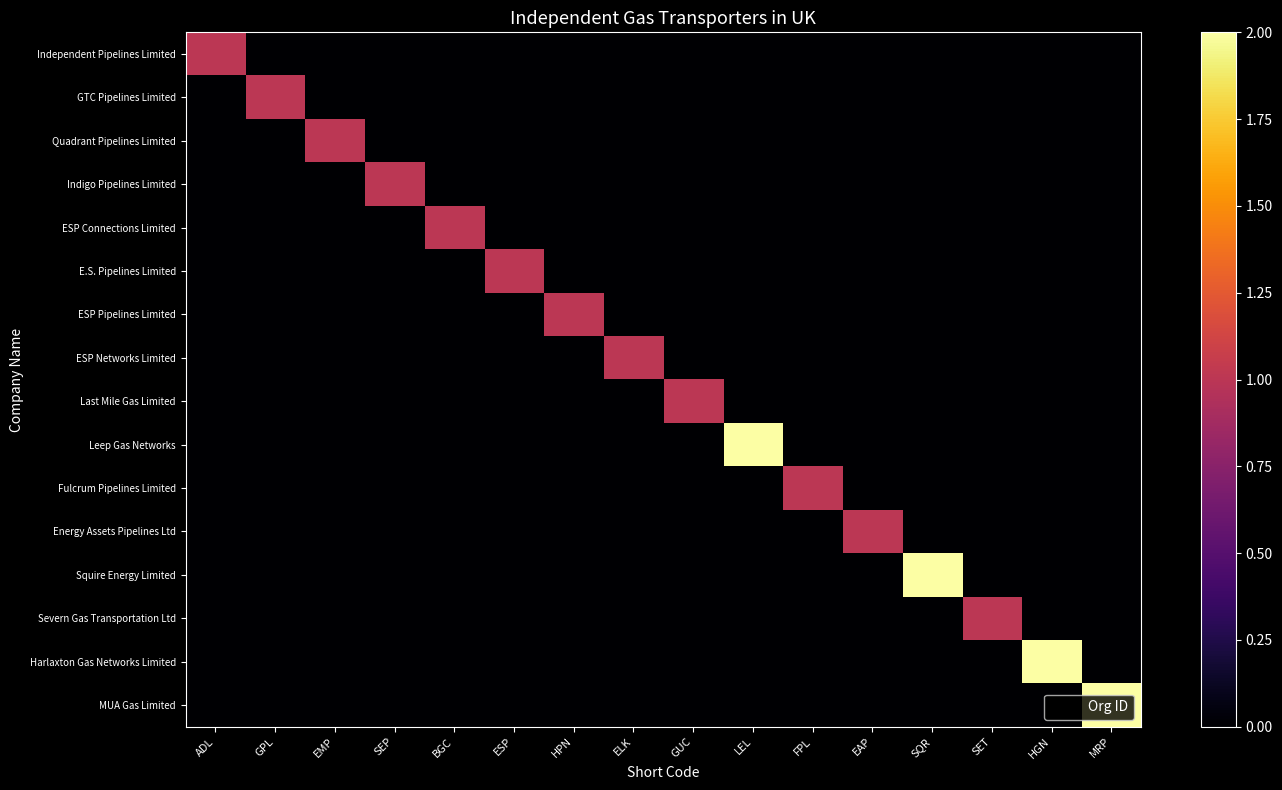

Which label corresponds to the smallest value in the chart?

GPL